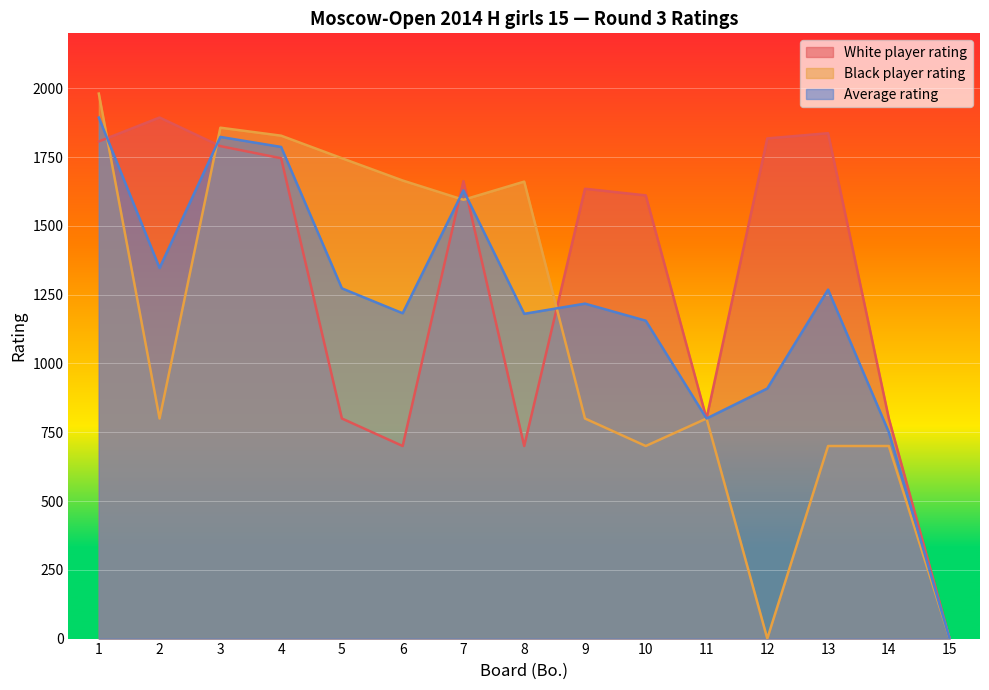

True or false: Drogovoz Irina has a value of 313 at 14.

False